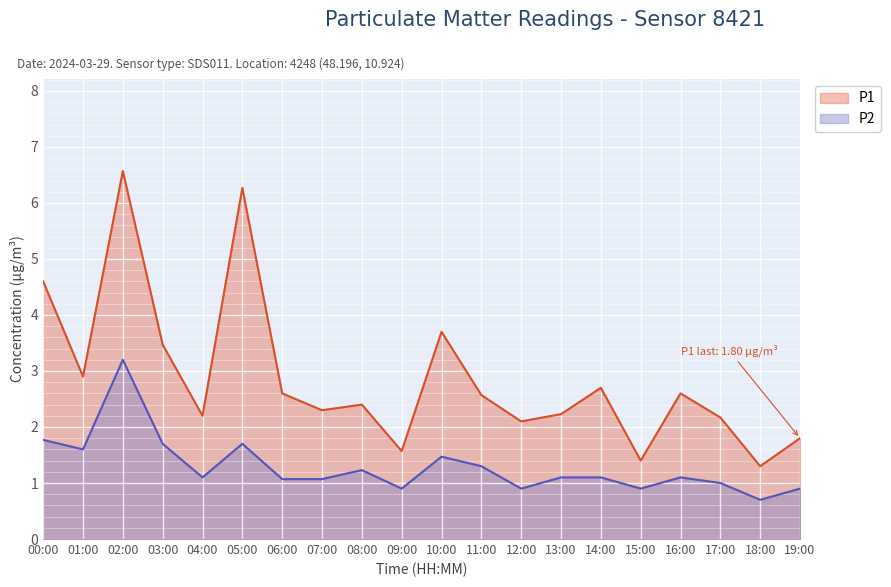

Does the chart display data point markers on the line(s)?

No